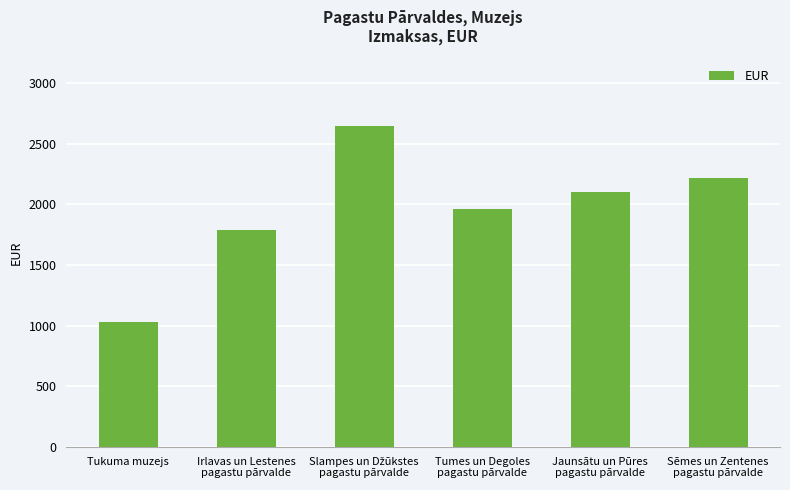

What is the value of the 2nd bar from the left?

1786.8